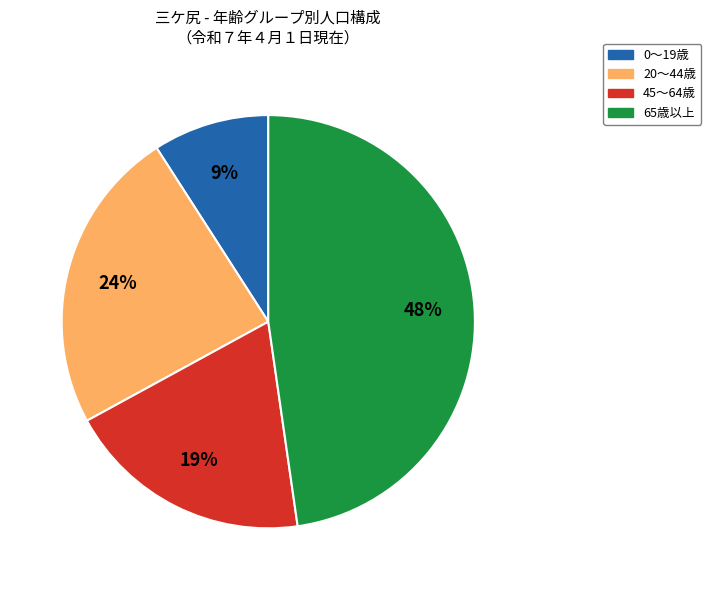

Is there any slice that represents more than half of the pie?

No